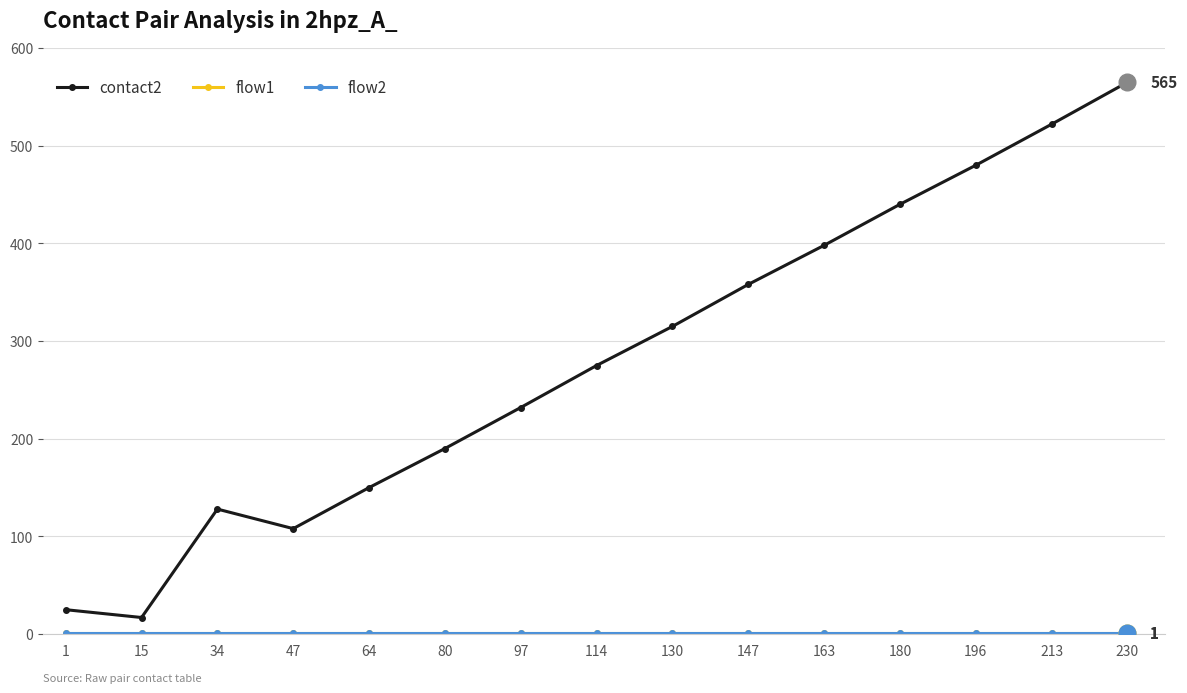

Does the chart have visible grid lines?

Yes